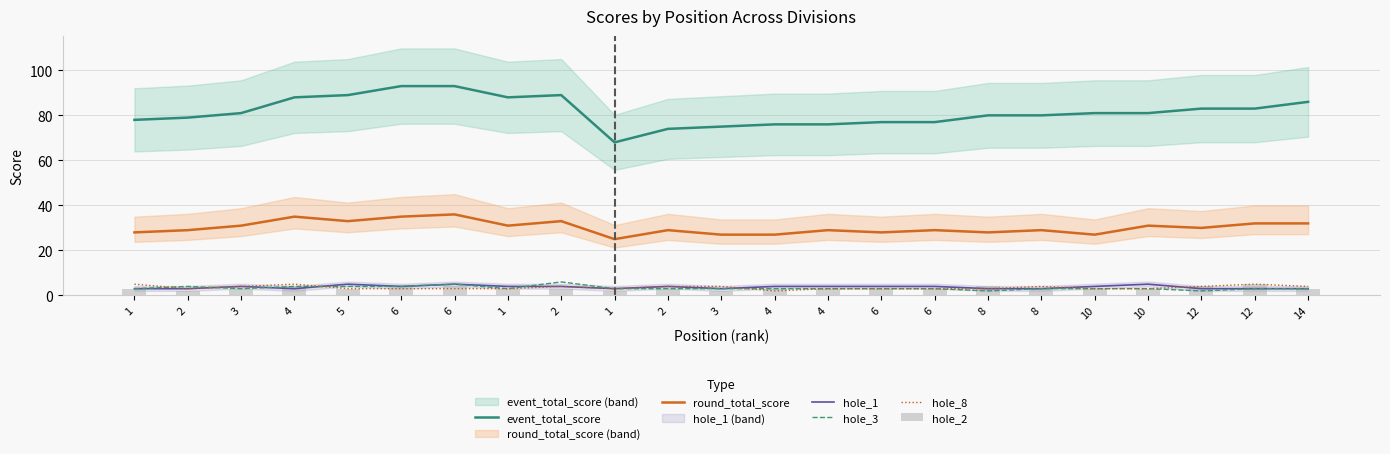

True or false: hole_3 has a value of 3 at 10.

True